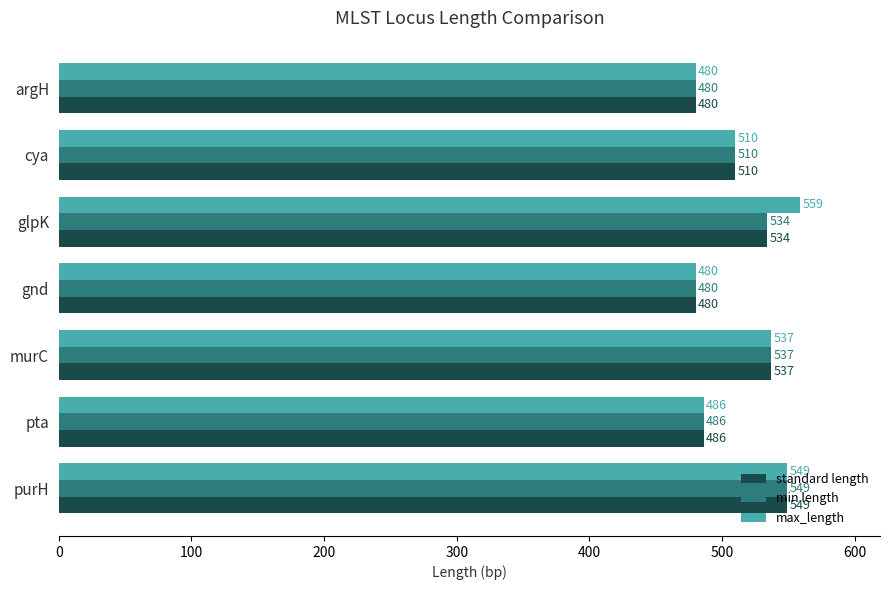

At which category is the sum across all series the highest?

purH